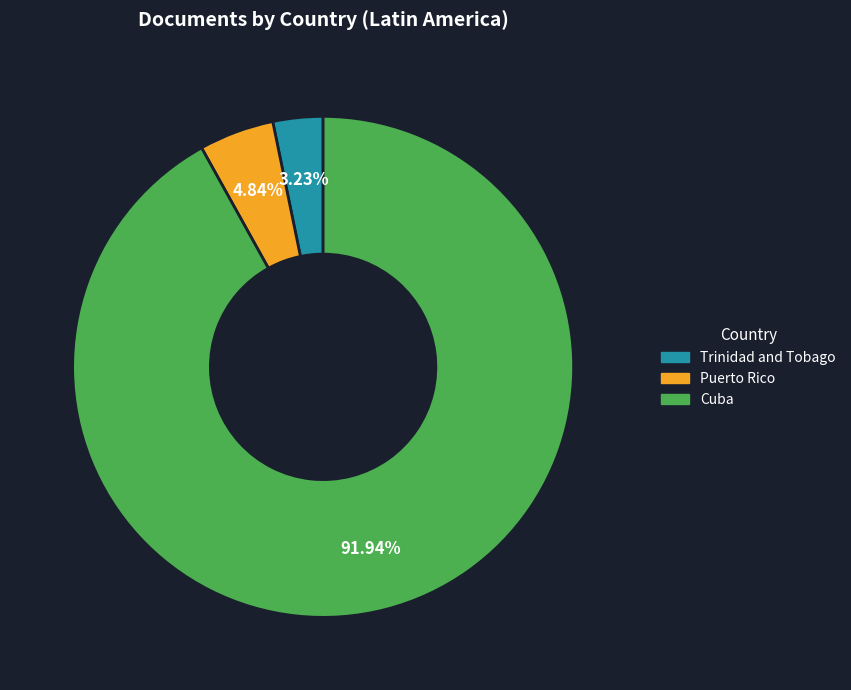

To the nearest percent, what is the difference between the largest and smallest slice percentages?

89%